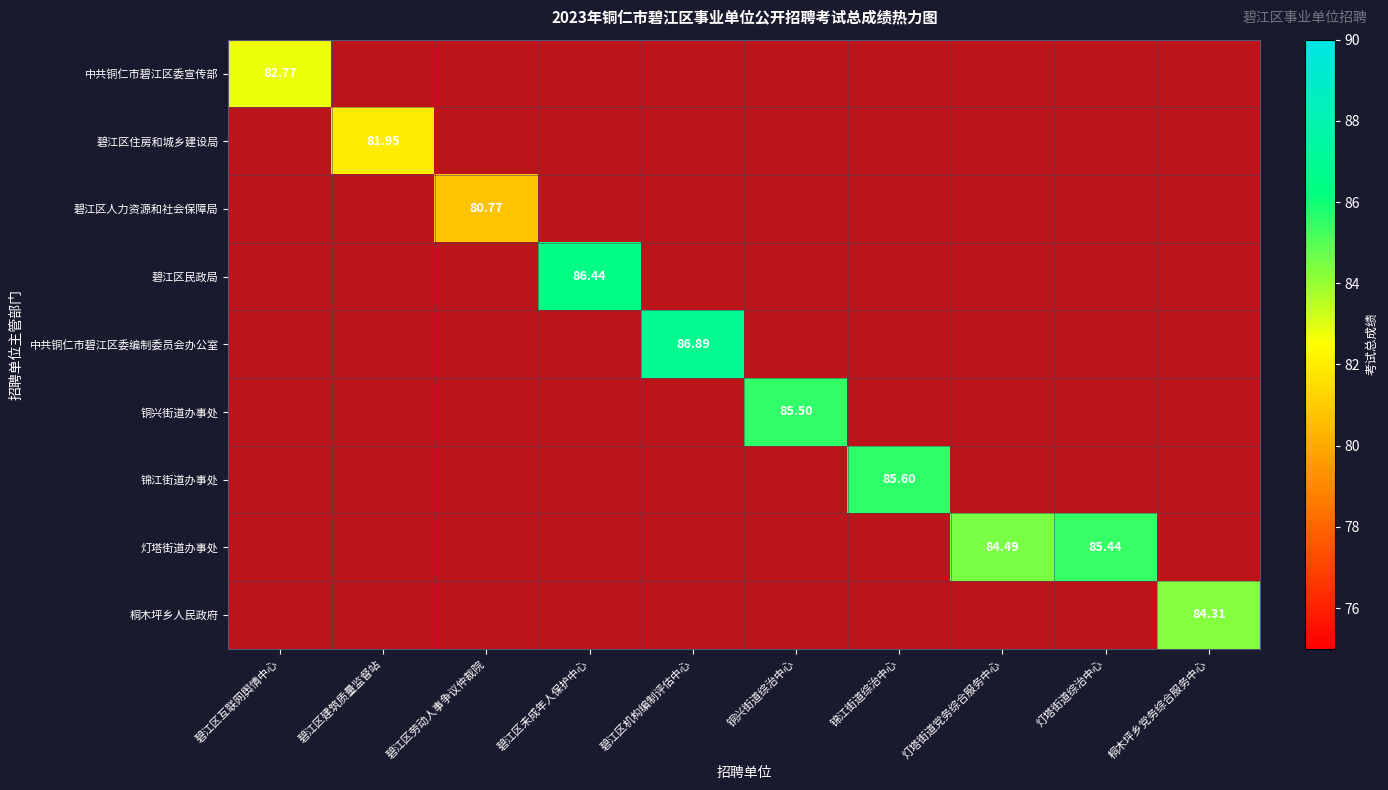

Which has a higher value, 碧江区未成年人保护中心 or 桐木坪乡党务综合服务中心?

碧江区未成年人保护中心